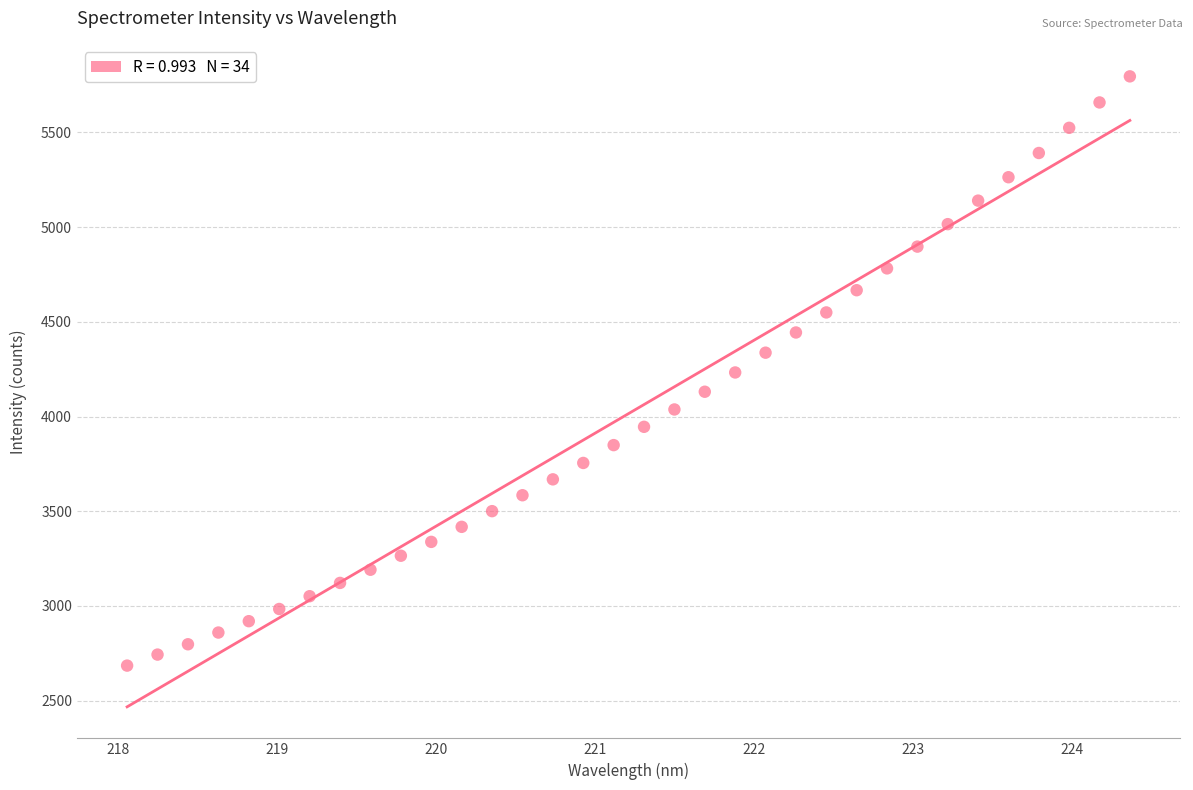

What is the range of X values (max minus min)?

6.3